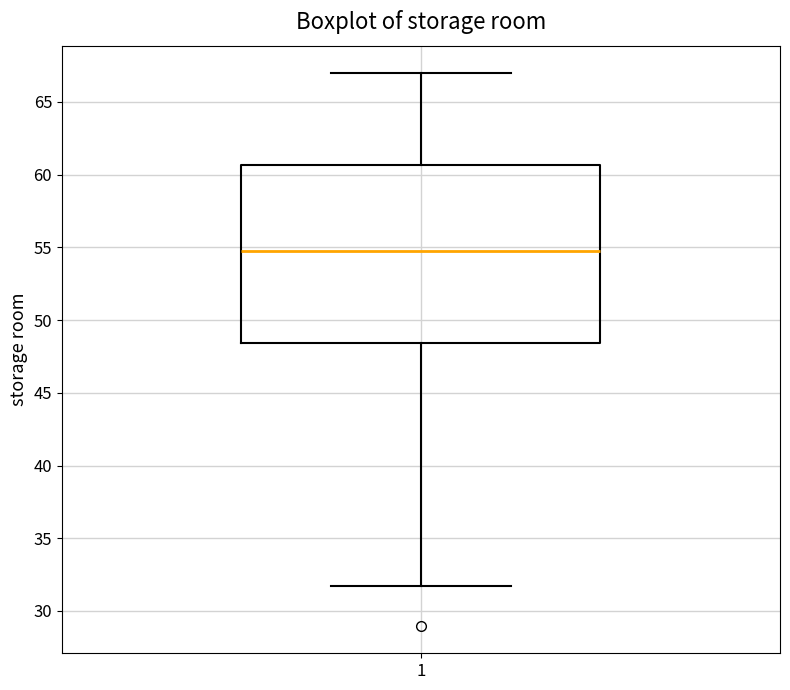

Where does the upper whisker of the box at x = 1 end on the y-axis? The values are not printed on the chart, so give them approximately, as read against the axis.

67.0